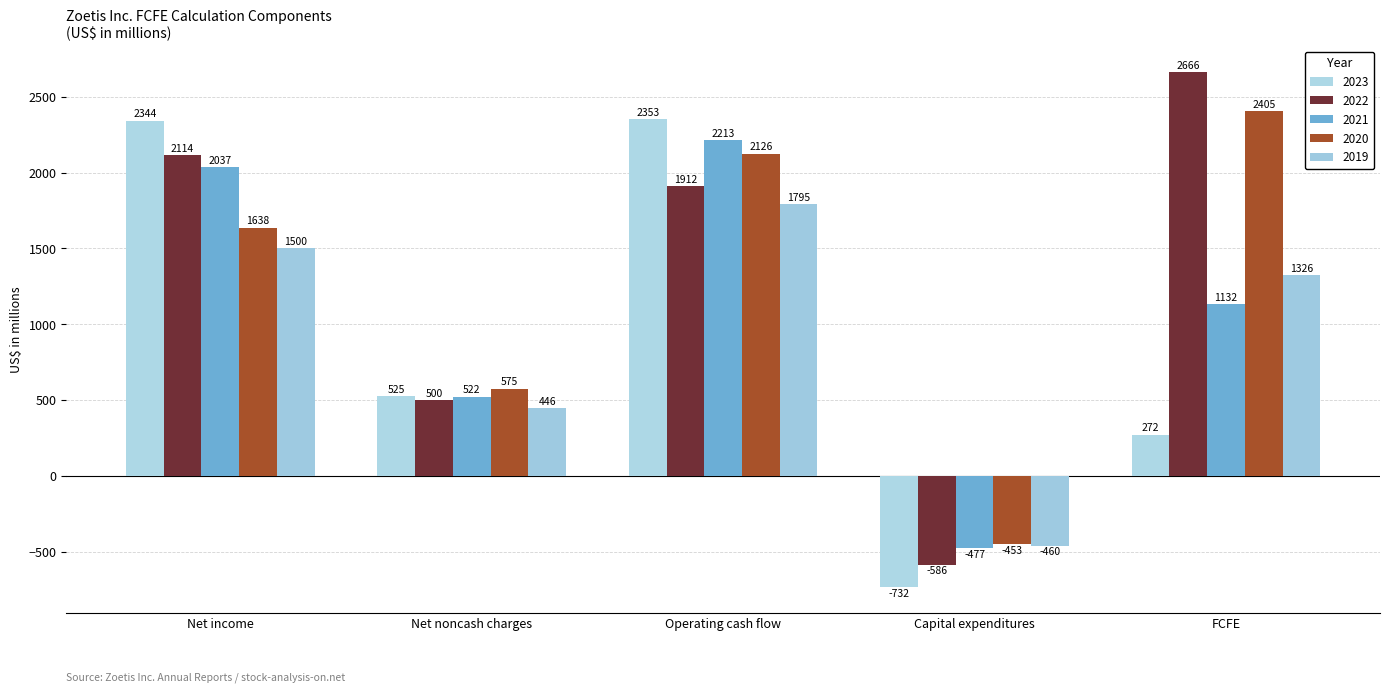

Is the value of 2021 at Net noncash charges greater than the value of 2022 at Net income?

No